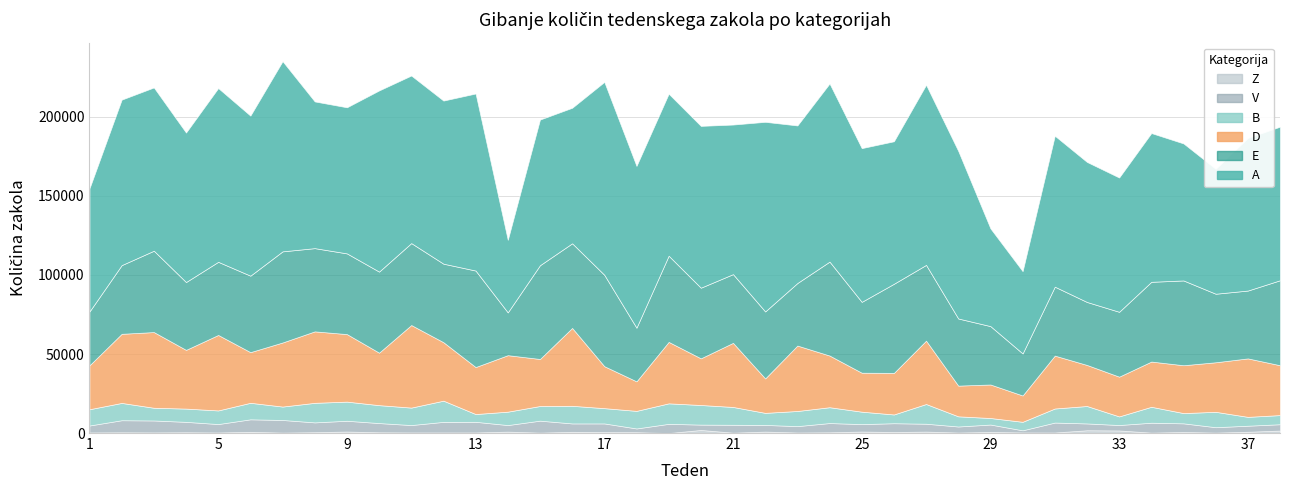

What are all the series names shown in the legend?

A, B, D, E, V, Z